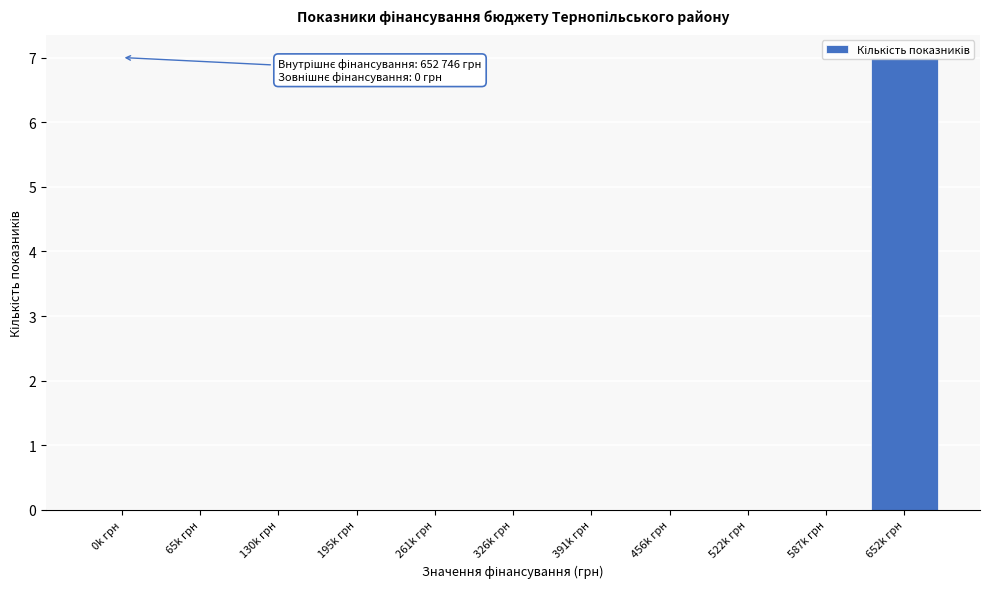

What is the maximum value shown in the chart?

7